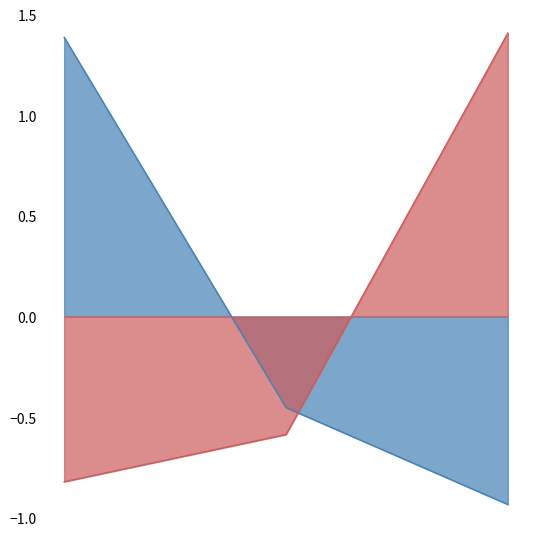

What is the difference between the Fee values at 2019-01-22 20:25:40 and 2019-01-22 20:03:05?

1.8